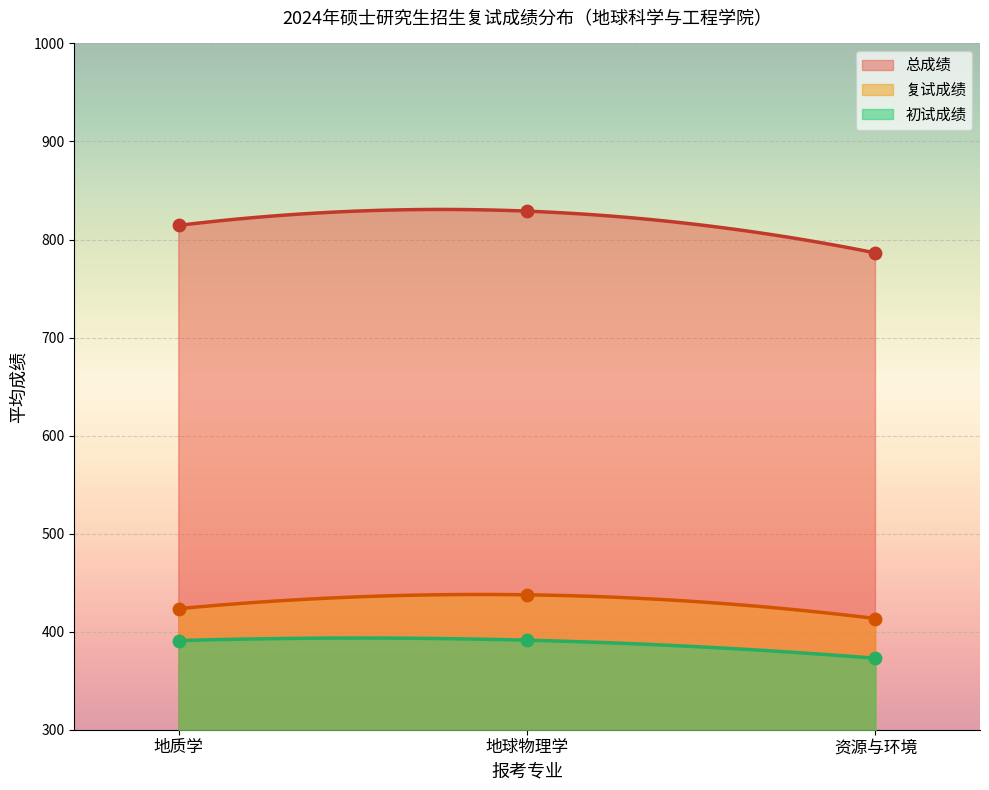

True or false: 总成绩 and 复试成绩 intersect in this chart.

False